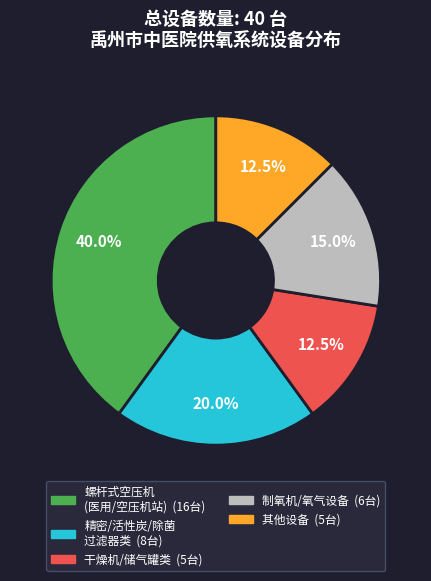

Is there any slice that represents more than half of the pie?

No